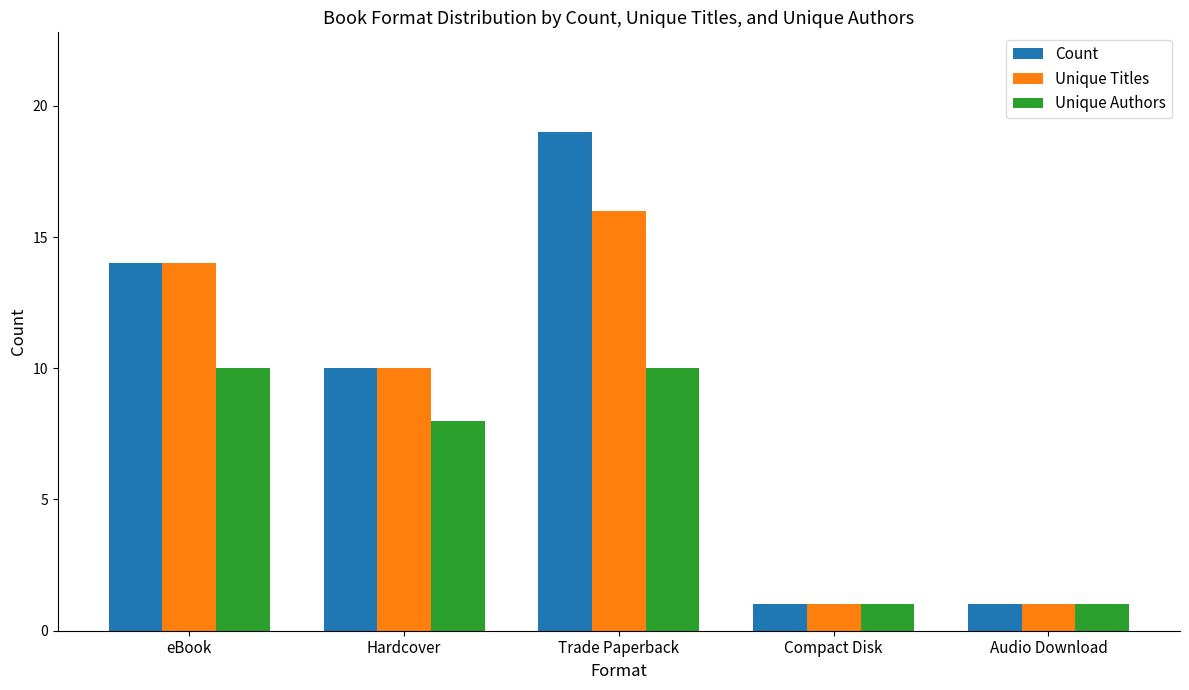

How many bars are there in total?

15